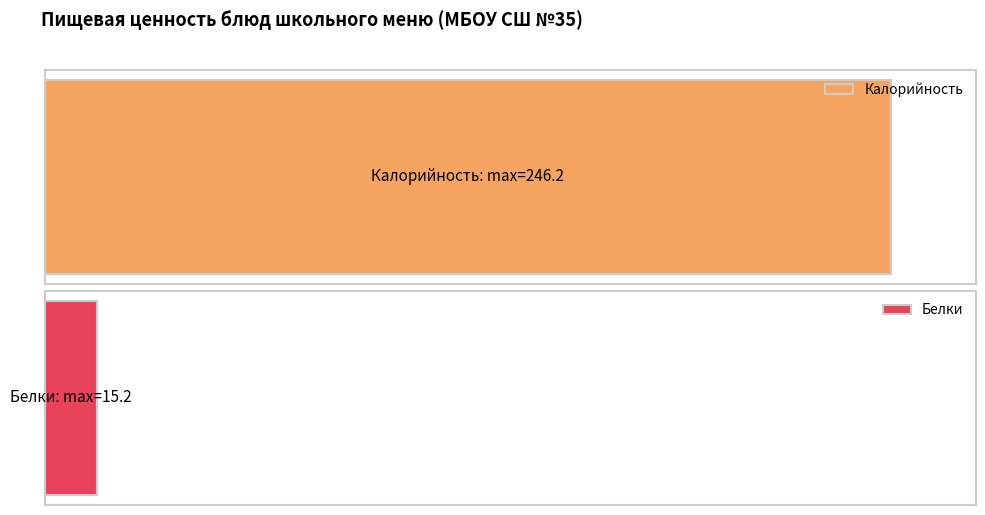

What is the difference between the maximum and second lowest values in the Белки series?

14.9